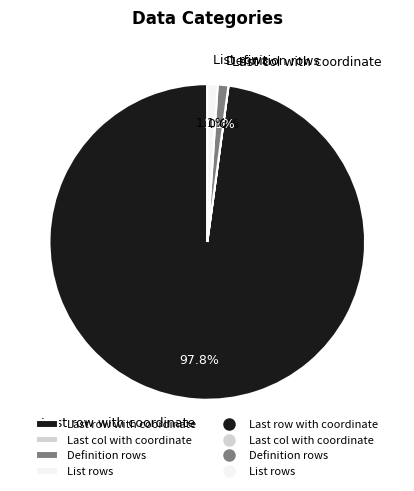

To the nearest percent, what portion does List rows represent?

1%